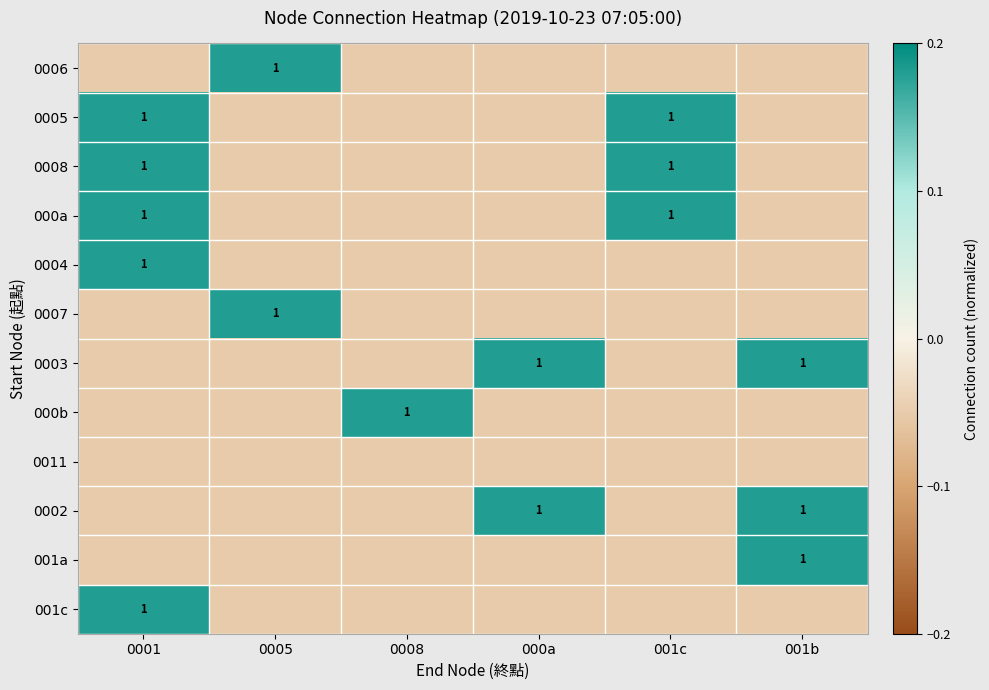

Where is 0005 nearest to the value 0?

0005